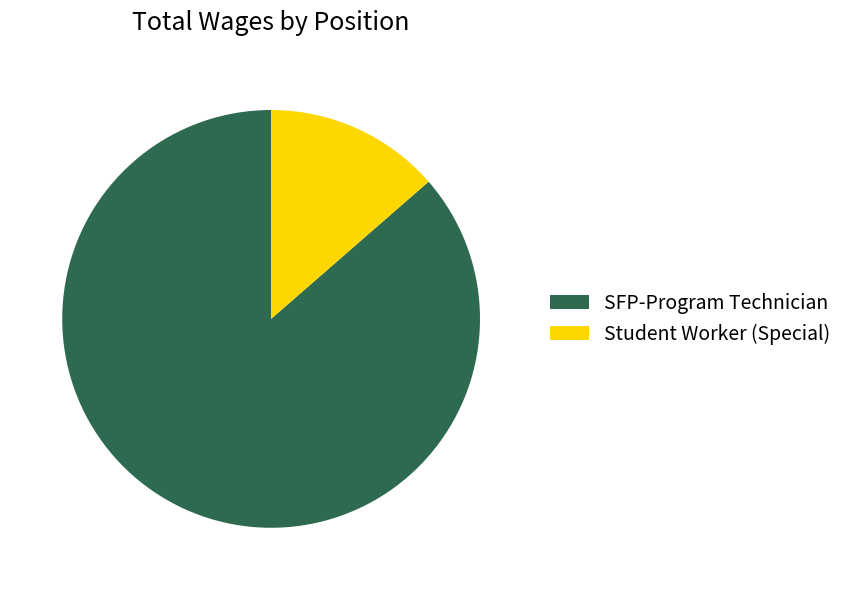

Combined, do SFP-Program Technician and Student Worker (Special) account for over 50%?

Yes